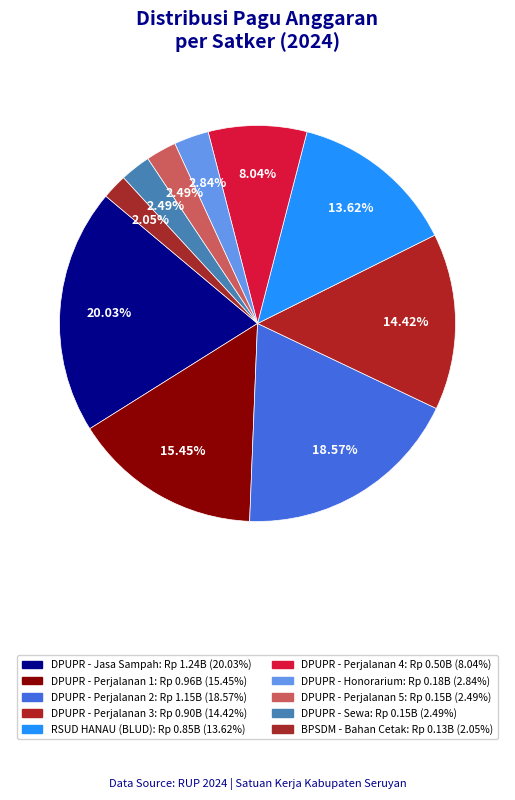

Rank the categories by value from lowest to highest.

Badan Pengembangan Sumber Daya Manusia (Bahan Cetak), Dinas Pekerjaan Umum dan Penataan Ruang (Sewa Bangunan), Dinas Pekerjaan Umum dan Penataan Ruang (Perjalanan Dinas 5), Dinas Pekerjaan Umum dan Penataan Ruang (Honorarium 1), Dinas Pekerjaan Umum dan Penataan Ruang (Perjalanan Dinas 4), RSUD HANAU (BLUD), Dinas Pekerjaan Umum dan Penataan Ruang (Perjalanan Dinas 3), Dinas Pekerjaan Umum dan Penataan Ruang (Perjalanan Dinas 1), Dinas Pekerjaan Umum dan Penataan Ruang (Perjalanan Dinas 2), Dinas Pekerjaan Umum dan Penataan Ruang (Jasa Pengolahan Sampah)